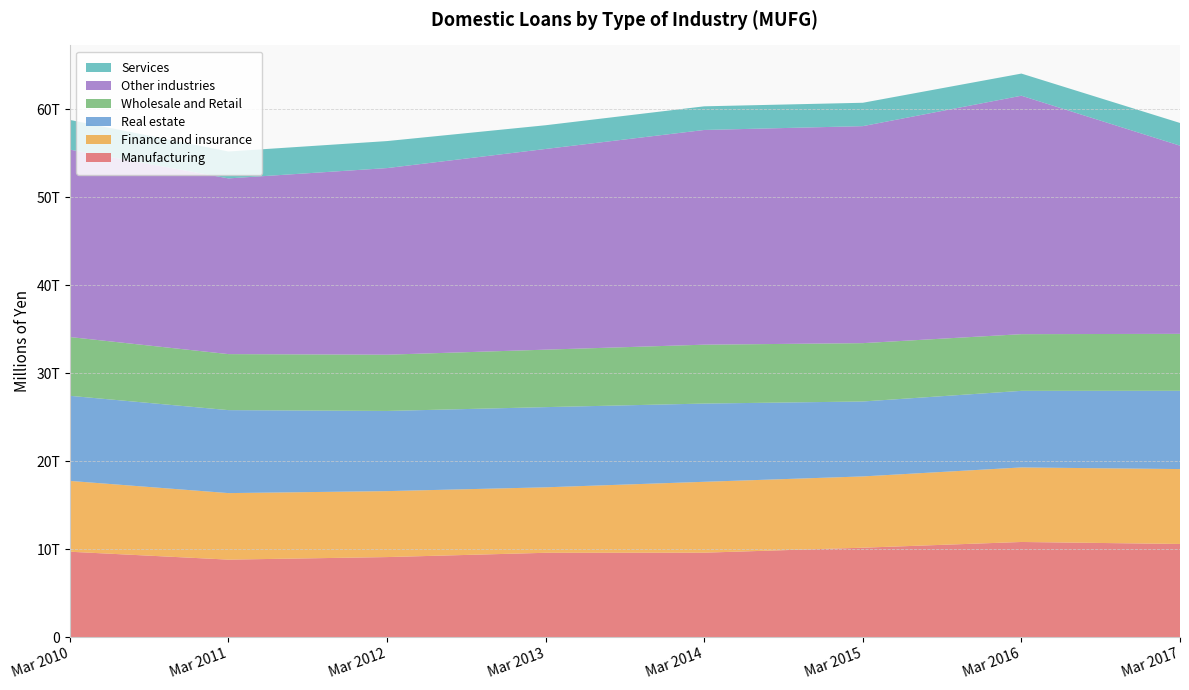

Reading left to right, list all the values displayed in this chart.

Manufacturing: Mar 2010=9699620	Mar 2011=8801232	Mar 2012=9091745	Mar 2013=9578048	Mar 2014=9592111	Mar 2015=10156808	Mar 2016=10807764	Mar 2017=10580756
Finance and insurance: Mar 2010=8048708	Mar 2011=7560941	Mar 2012=7496515	Mar 2013=7441670	Mar 2014=8054078	Mar 2015=8100925	Mar 2016=8471417	Mar 2017=8512500
Real estate: Mar 2010=9670604	Mar 2011=9429930	Mar 2012=9110723	Mar 2013=9114051	Mar 2014=8891880	Mar 2015=8516530	Mar 2016=8703612	Mar 2017=8896322
Wholesale and Retail: Mar 2010=6680710	Mar 2011=6366197	Mar 2012=6392494	Mar 2013=6531114	Mar 2014=6692420	Mar 2015=6630773	Mar 2016=6442059	Mar 2017=6471760
Other industries: Mar 2010=21296600	Mar 2011=19970225	Mar 2012=21208506	Mar 2013=22809014	Mar 2014=24401255	Mar 2015=24662418	Mar 2016=27099746	Mar 2017=21386827
Services: Mar 2010=3376239	Mar 2011=3058316	Mar 2012=3070257	Mar 2013=2695511	Mar 2014=2687703	Mar 2015=2656315	Mar 2016=2516762	Mar 2017=2579509